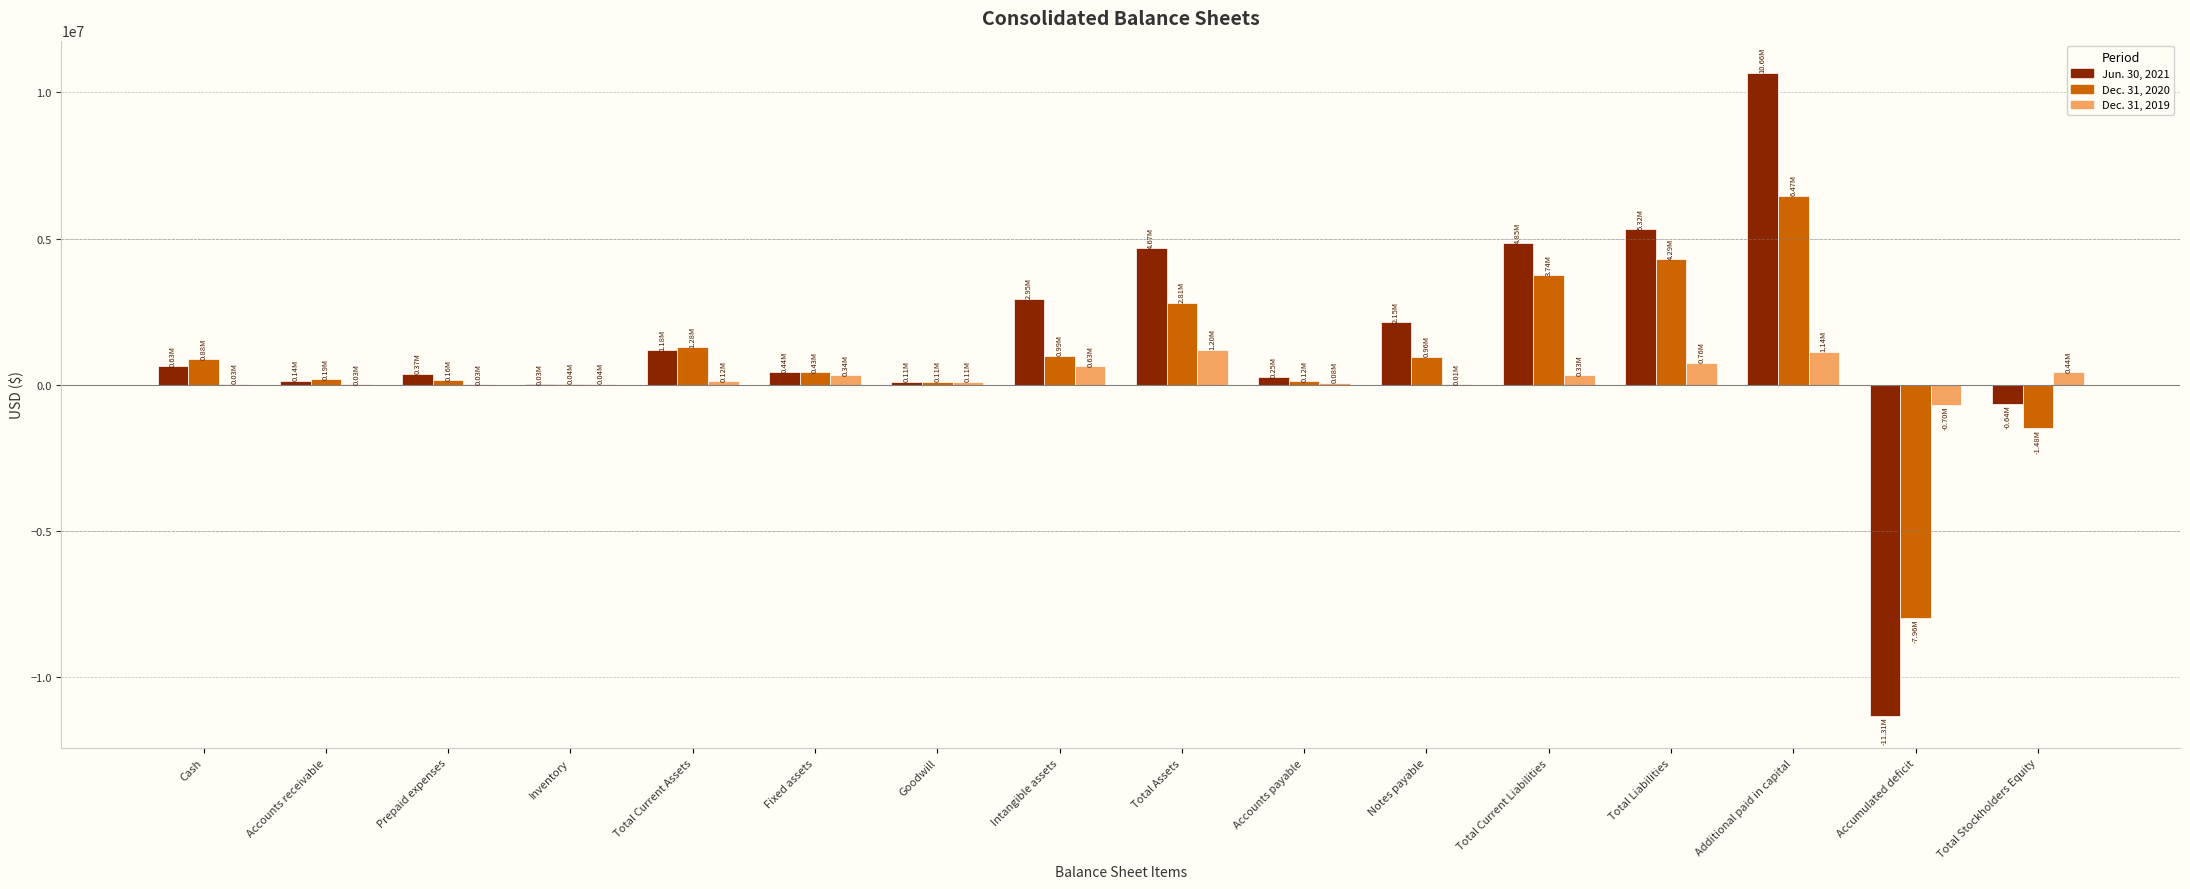

At which category is the sum across all series the highest?

Additional paid in capital